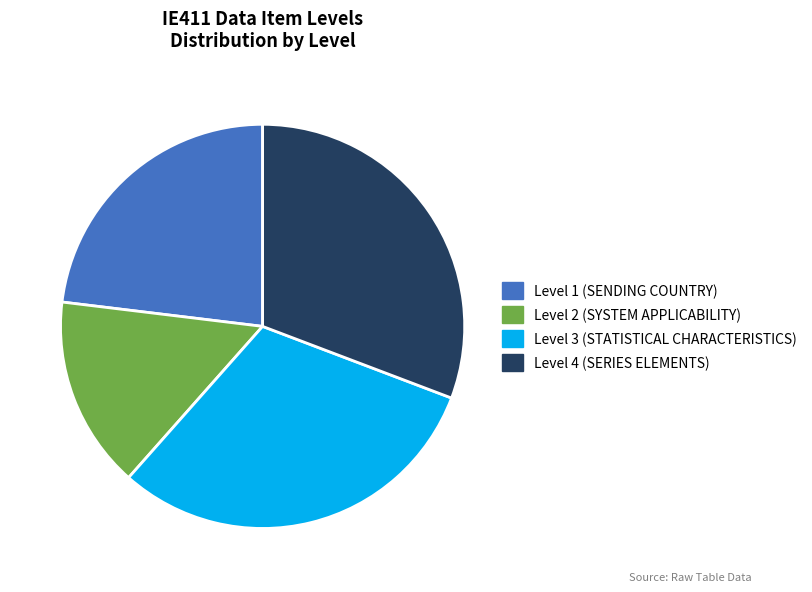

Approximately how many times larger is the value at Level 3 (STATISTICAL CHARACTERISTICS) compared to Level 4 (SERIES ELEMENTS)?

1.0